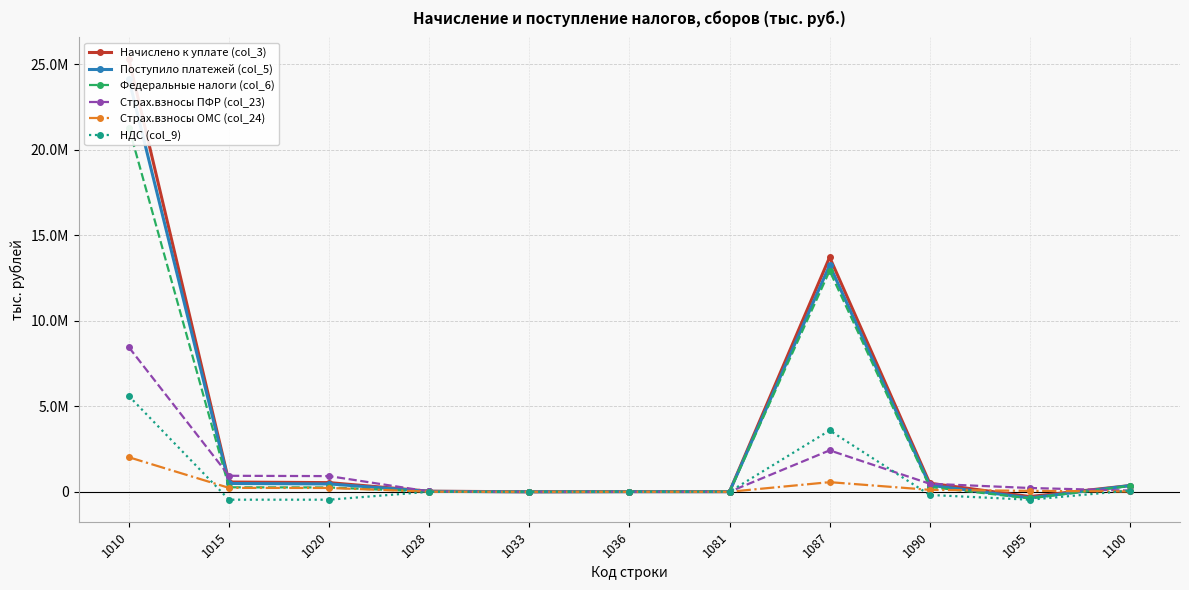

What are all the series names shown in the legend?

Начислено к уплате (col_3), Поступило платежей (col_5), Федеральные налоги (col_6), Страх.взносы ПФР (col_23), Страх.взносы ОМС (col_24), НДС (col_9)